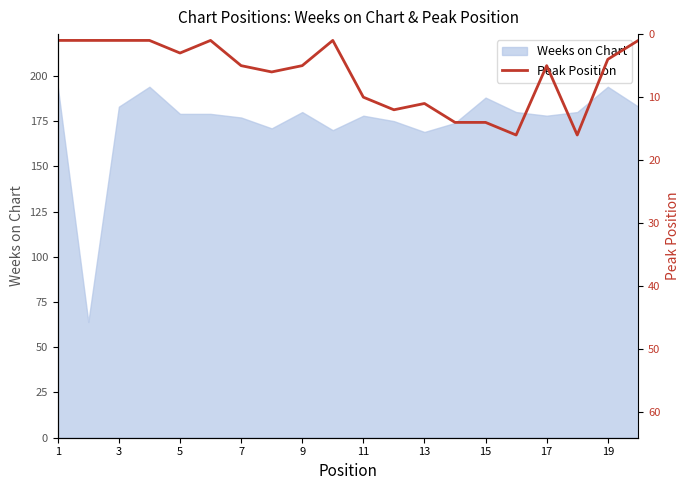

The value of Weeks on Chart at 5 is 179. True or false?

True